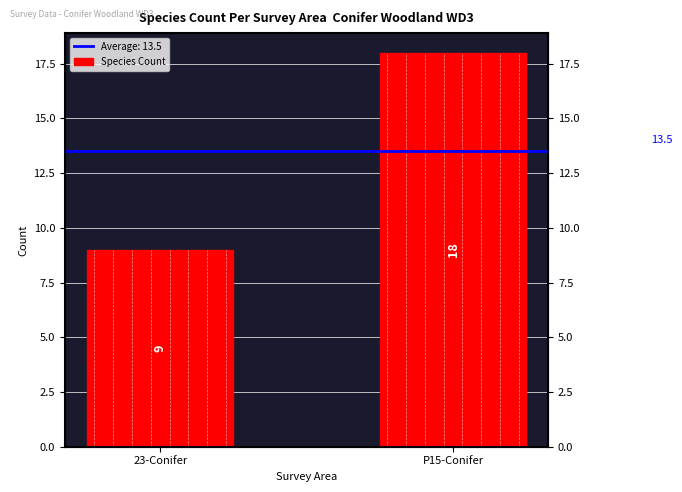

At which category does the chart reach its minimum across all series?

23-Conifer